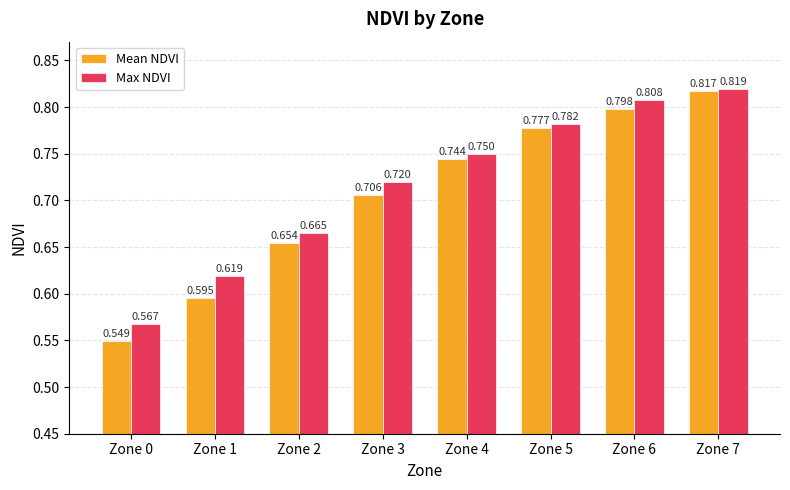

Rank the series by their maximum value, from lowest to highest.

Mean NDVI, Max NDVI